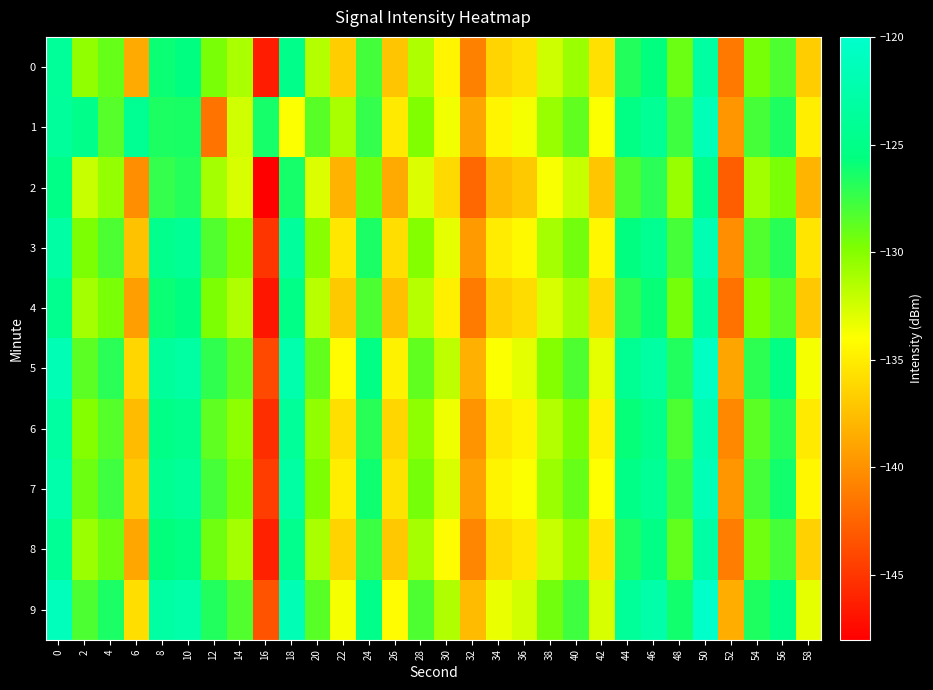

Reading left to right, what are all the values shown in this chart?

0: 0=-123.8	2=-130.4	4=-129.0	6=-138.6	8=-126.0	10=-125.5	12=-129.6	14=-131.3	16=-146.4	18=-124.9	20=-131.5	22=-136.7	24=-127.8	26=-137.1	28=-131.3	30=-134.5	32=-140.9	34=-136.3	36=-135.6	38=-132.4	40=-130.7	42=-135.7	44=-126.8	46=-125.6	48=-129.2	50=-123.1	52=-141.4	54=-129.5	56=-128.2	58=-136.7
1: 0=-123.6	2=-124.9	4=-128.4	6=-124.2	8=-126.6	10=-126.4	12=-141.6	14=-132.4	16=-126.3	18=-133.9	20=-128.5	22=-131.2	24=-127.3	26=-135.1	28=-129.8	30=-133.6	32=-138.9	34=-134.5	36=-133.7	38=-130.6	40=-128.8	42=-133.9	44=-125.2	46=-124.1	48=-127.7	50=-121.5	52=-139.7	54=-127.9	56=-126.6	58=-134.9
2: 0=-125.1	2=-132.2	4=-130.5	6=-140.1	8=-127.3	10=-126.8	12=-131.0	14=-132.7	16=-148.1	18=-126.3	20=-132.9	22=-138.2	24=-129.3	26=-138.6	28=-132.8	30=-136.0	32=-142.3	34=-137.7	36=-136.9	38=-133.8	40=-132.1	42=-137.1	44=-128.2	46=-127.0	48=-130.6	50=-124.6	52=-142.8	54=-130.9	56=-129.6	58=-138.1
3: 0=-122.9	2=-129.7	4=-128.1	6=-137.3	8=-124.7	10=-124.1	12=-128.3	14=-130.0	16=-145.0	18=-123.5	20=-130.1	22=-135.3	24=-126.5	26=-135.8	28=-130.0	30=-133.2	32=-139.5	34=-135.0	36=-134.3	38=-131.1	40=-129.4	42=-134.4	44=-125.5	46=-124.3	48=-127.9	50=-121.9	52=-140.1	54=-128.3	56=-126.9	58=-135.4
4: 0=-124.5	2=-131.0	4=-129.6	6=-139.3	8=-126.0	10=-125.5	12=-129.7	14=-131.4	16=-146.7	18=-125.1	20=-131.7	22=-136.9	24=-128.1	26=-137.4	28=-131.6	30=-134.8	32=-141.2	34=-136.6	36=-135.9	38=-132.7	40=-131.0	42=-136.0	44=-127.1	46=-125.9	48=-129.5	50=-123.4	52=-141.7	54=-129.8	56=-128.5	58=-137.0
5: 0=-121.8	2=-128.6	4=-127.0	6=-136.2	8=-123.6	10=-123.1	12=-127.2	14=-128.8	16=-143.9	18=-122.3	20=-128.9	22=-134.2	24=-125.3	26=-134.7	28=-128.8	30=-131.9	32=-138.3	34=-133.9	36=-133.1	38=-130.0	40=-128.2	42=-133.2	44=-124.2	46=-123.1	48=-126.7	50=-120.7	52=-138.9	54=-127.1	56=-125.3	58=-133.7
6: 0=-123.2	2=-130.0	4=-128.4	6=-137.7	8=-125.1	10=-124.6	12=-128.7	14=-130.3	16=-145.4	18=-123.7	20=-130.4	22=-135.7	24=-126.9	26=-136.2	28=-130.3	30=-133.5	32=-139.9	34=-135.3	36=-134.6	38=-131.5	40=-129.7	42=-134.7	44=-125.8	46=-124.7	48=-128.2	50=-122.2	52=-140.5	54=-128.6	56=-126.9	58=-135.1
7: 0=-122.5	2=-129.2	4=-127.7	6=-136.9	8=-124.3	10=-123.8	12=-127.9	14=-129.6	16=-144.6	18=-123.0	20=-129.7	22=-134.9	24=-126.1	26=-135.5	28=-129.5	30=-132.7	32=-139.1	34=-134.6	36=-133.9	38=-130.7	40=-129.0	42=-134.0	44=-125.1	46=-124.0	48=-127.4	50=-121.5	52=-139.7	54=-127.9	56=-126.2	58=-134.4
8: 0=-124.0	2=-130.7	4=-129.2	6=-138.8	8=-125.7	10=-125.2	12=-129.3	14=-131.0	16=-146.1	18=-124.6	20=-131.2	22=-136.4	24=-127.6	26=-137.0	28=-131.1	30=-134.2	32=-140.6	34=-136.1	36=-135.3	38=-132.2	40=-130.4	42=-135.4	44=-126.5	46=-125.3	48=-128.9	50=-122.8	52=-141.1	54=-129.3	56=-127.9	58=-136.5
9: 0=-121.3	2=-128.1	4=-126.5	6=-135.8	8=-123.1	10=-122.6	12=-126.7	14=-128.3	16=-143.4	18=-121.8	20=-128.5	22=-133.7	24=-124.8	26=-134.2	28=-128.2	30=-131.4	32=-137.7	34=-133.3	36=-132.5	38=-129.4	40=-127.7	42=-132.7	44=-123.7	46=-122.6	48=-126.2	50=-120.2	52=-138.4	54=-126.6	56=-124.9	58=-133.2